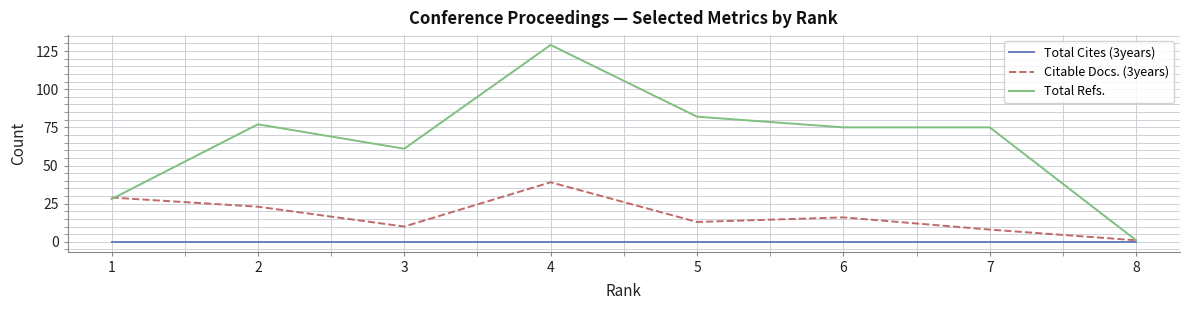

At which label does Citable Docs. (3years) first exceed 16?

1